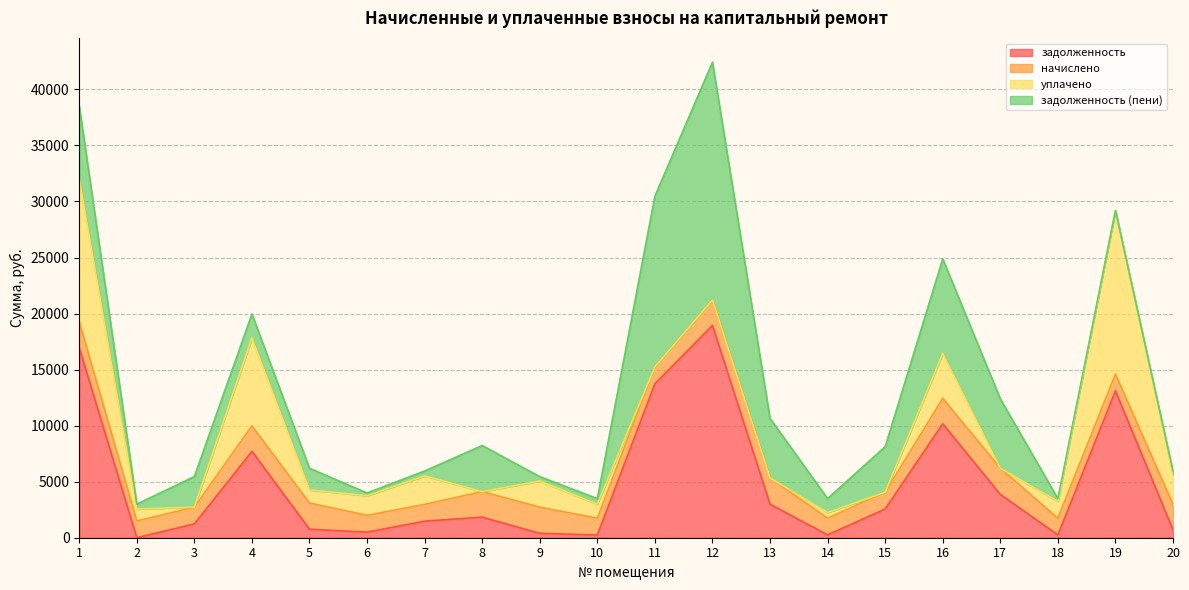

How many interior local peaks does the уплачено series have?

6